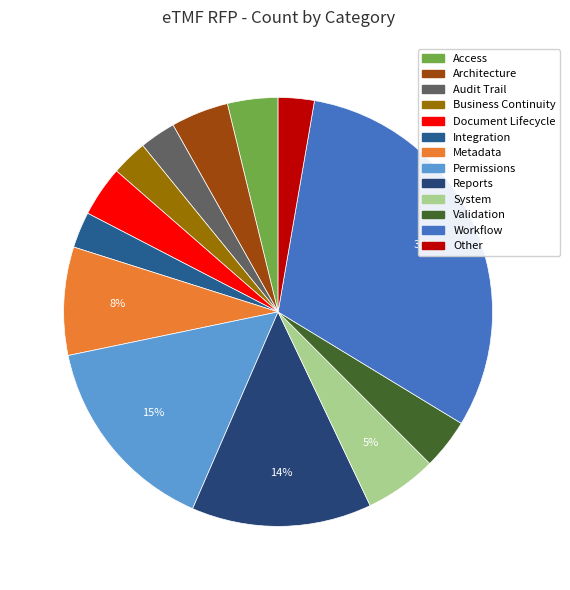

How many segments does this pie chart have?

13